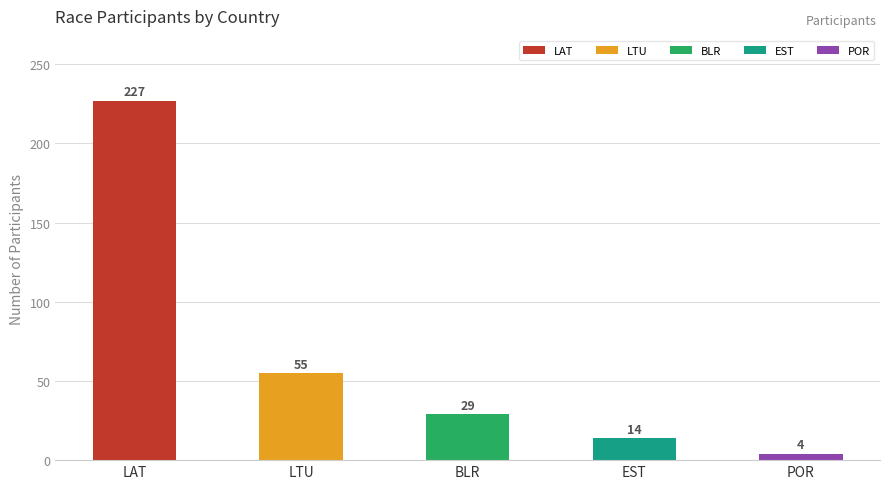

List the labels in order of value, largest first.

LAT, LTU, BLR, EST, POR